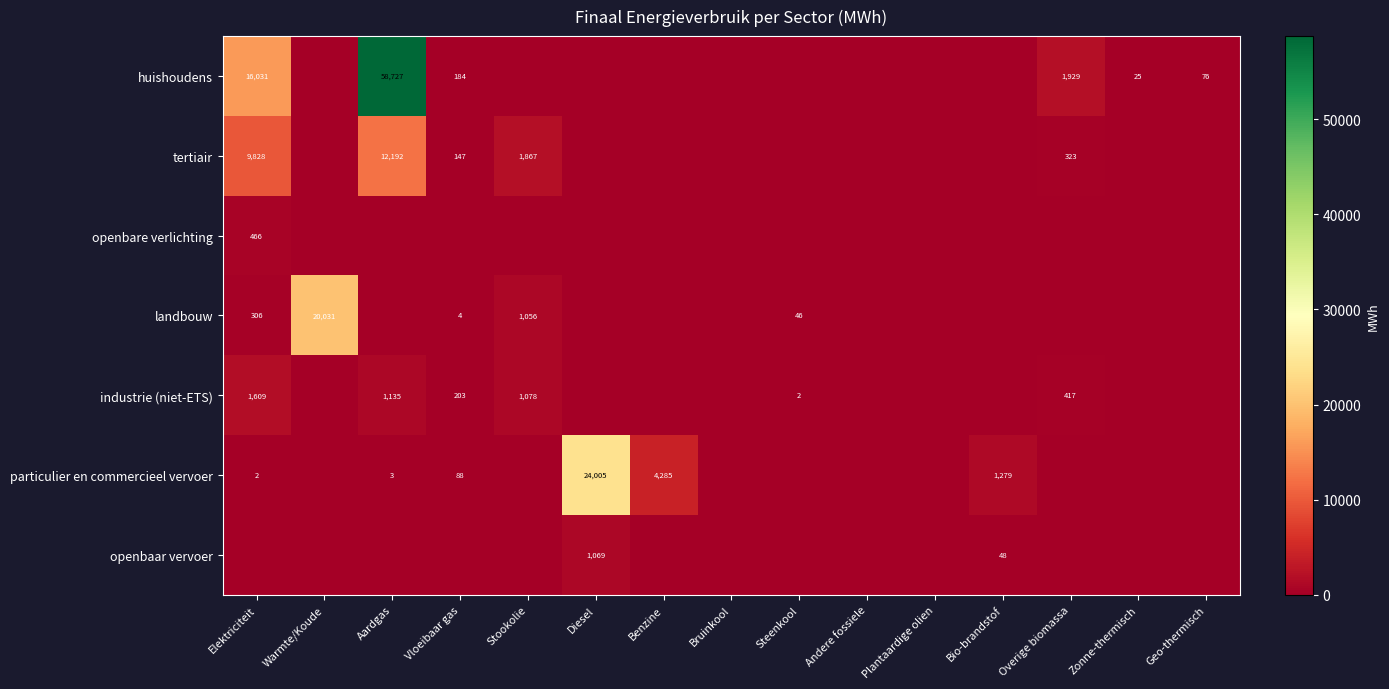

True or false: industrie (niet-ETS) has a value of 203 at Vloeibaar gas.

True